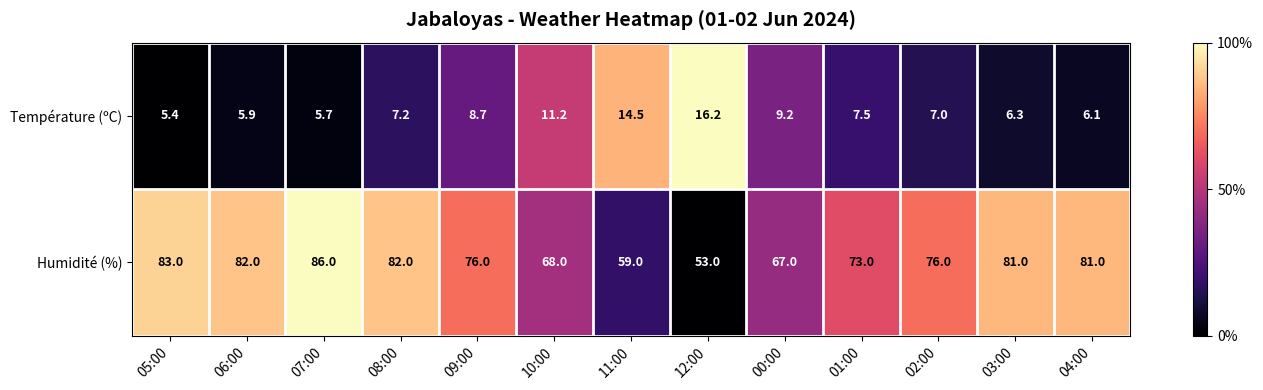

At which label is Température (ºC) closest to 10?

00:00